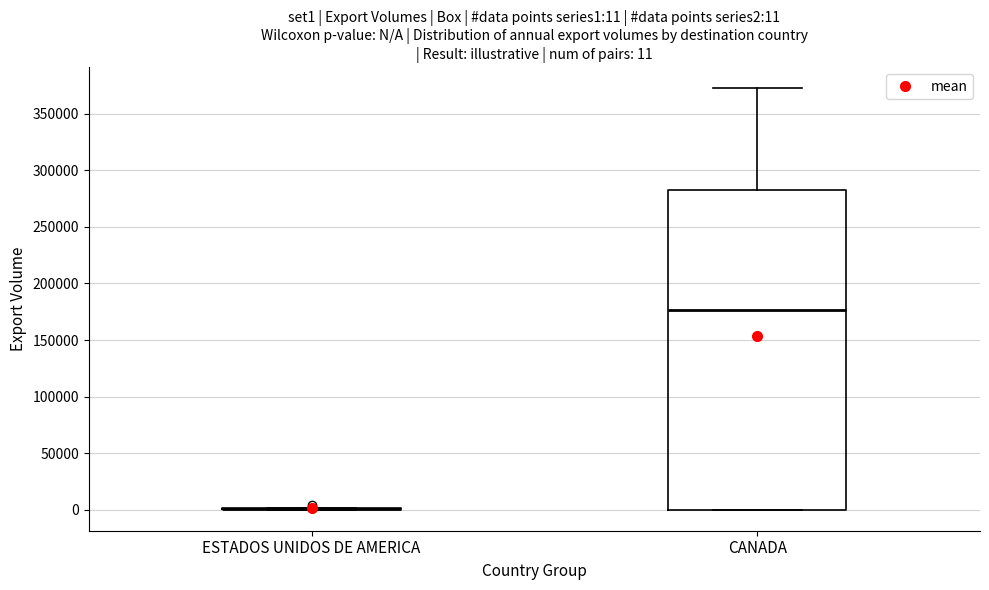

Which box is the tallest, from its lower edge to its upper edge?

CANADA